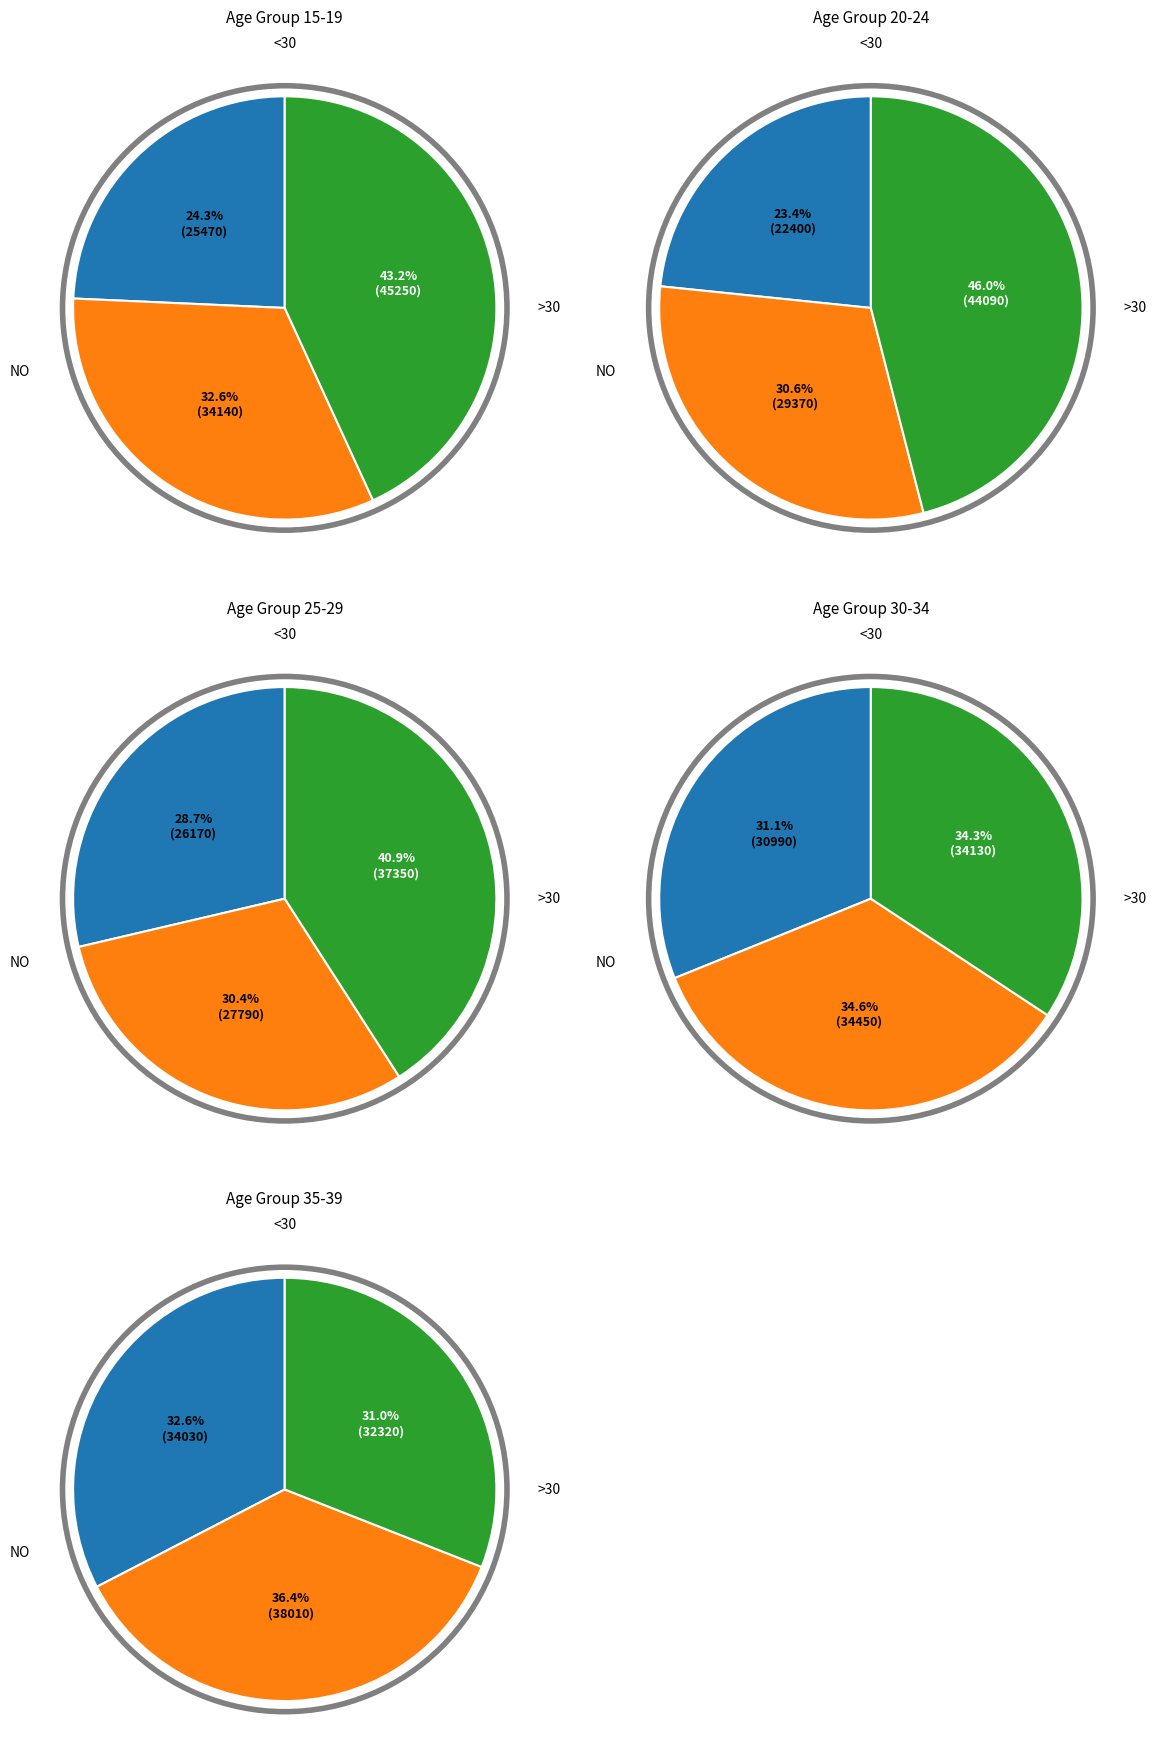

The 35-39 slice represents 22% of the pie. True or false?

False